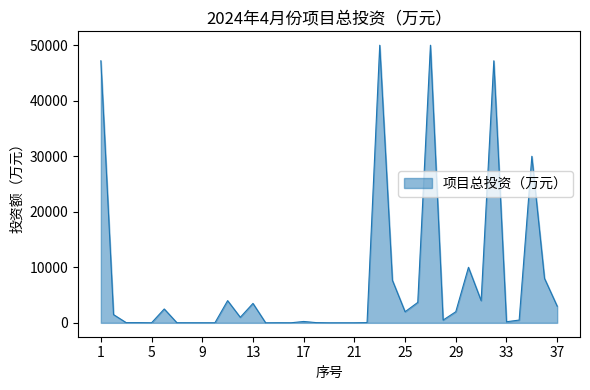

What is the difference between the maximum and minimum values?

49995.8